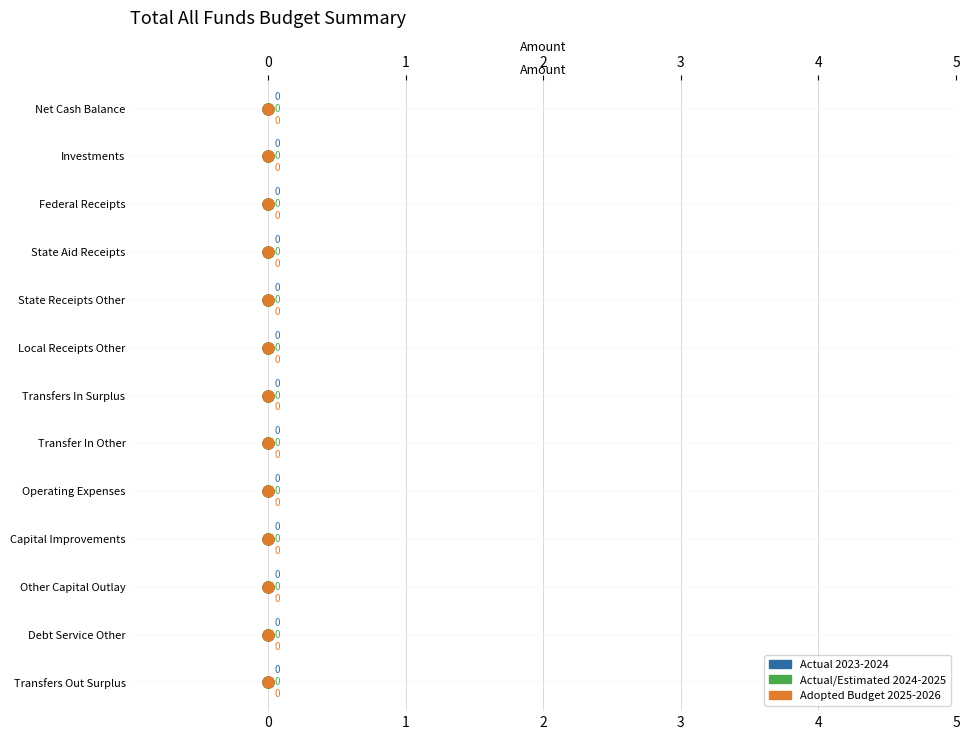

What are all the series names shown in the legend?

Actual 2023-2024, Actual/Estimated 2024-2025, Adopted Budget 2025-2026